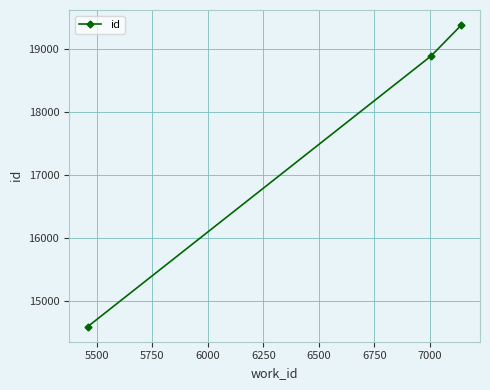

Does the chart have visible grid lines?

Yes